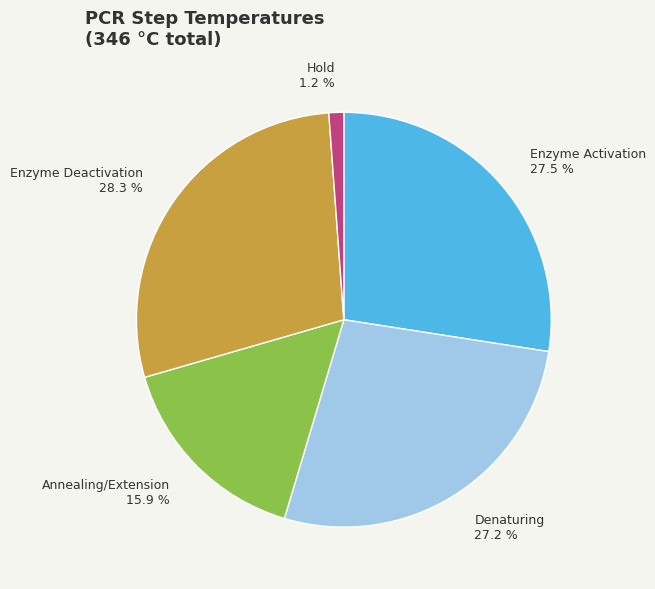

How many segments does this pie chart have?

5